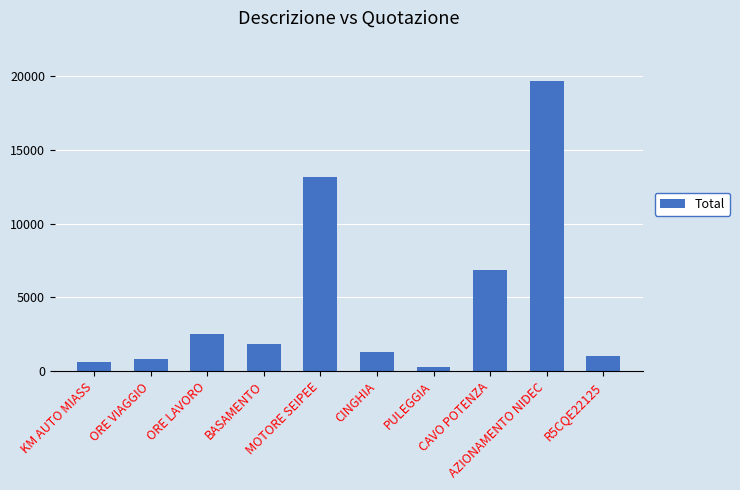

What is the difference between the values at AZIONAMENTO NIDEC and R5CQE22125?

18618.4